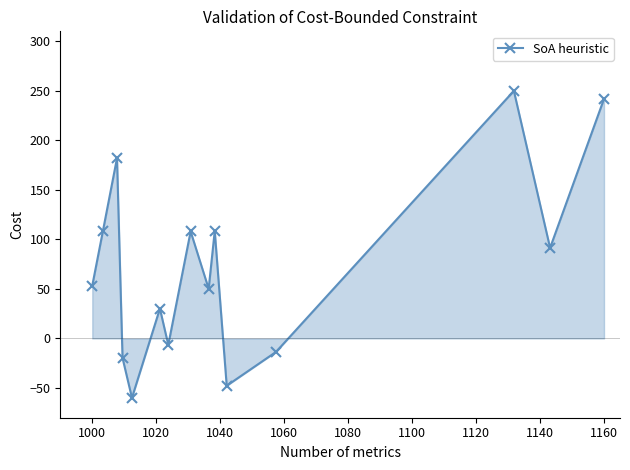

What is the maximum value shown in the chart?

249.9